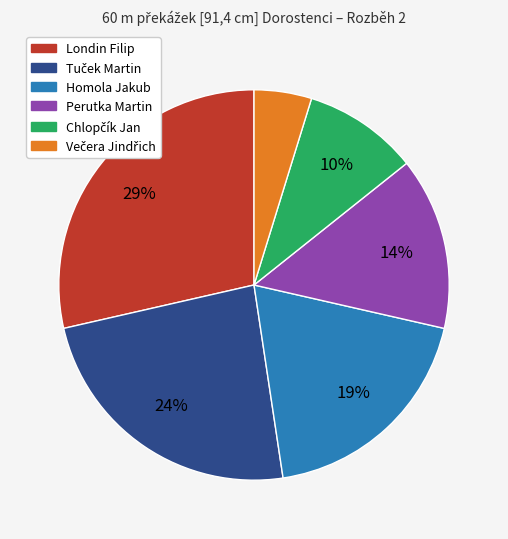

To the nearest percent, what is the average slice percentage?

17%